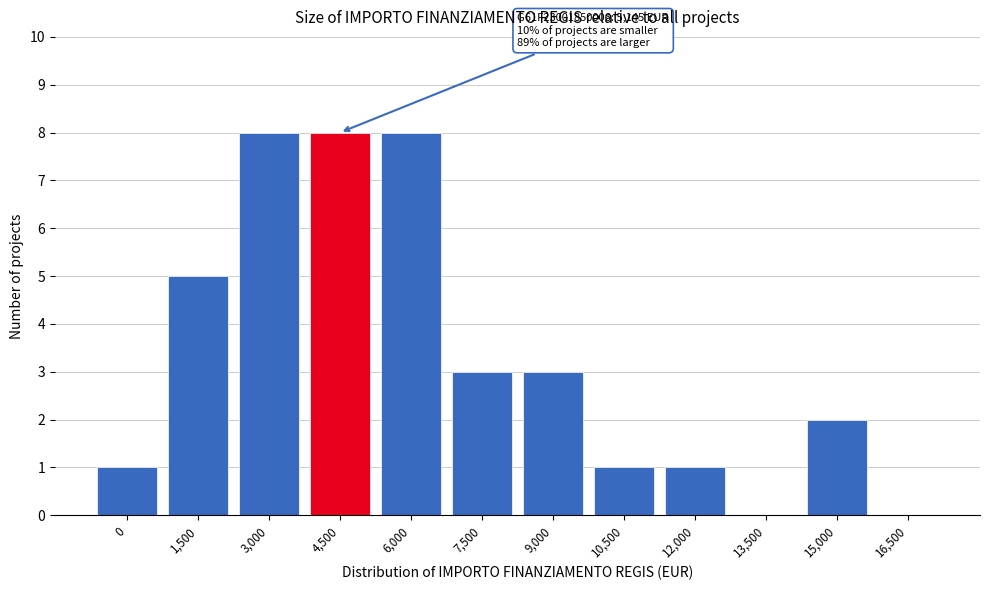

Reading left to right, transcribe all the data shown in this chart.

0=1	1,500=5	3,000=8	4,500=8	6,000=8	7,500=3	9,000=3	10,500=1	12,000=1	13,500=0	15,000=2	16,500=0